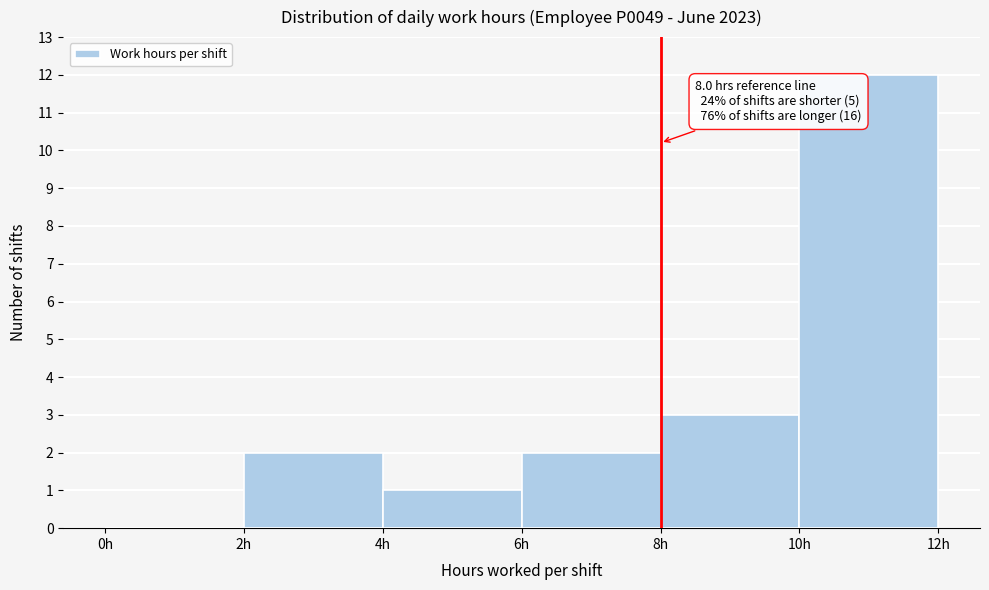

Which range on the x-axis has the tallest bar?

10 to 12